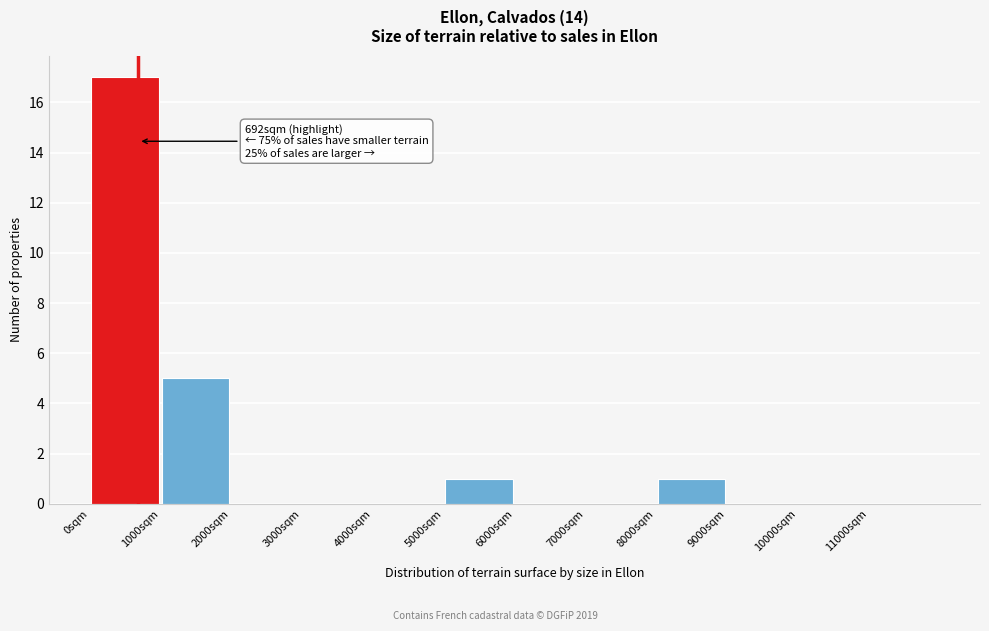

Over which range of the x-axis is the bar tallest?

0 to 1000